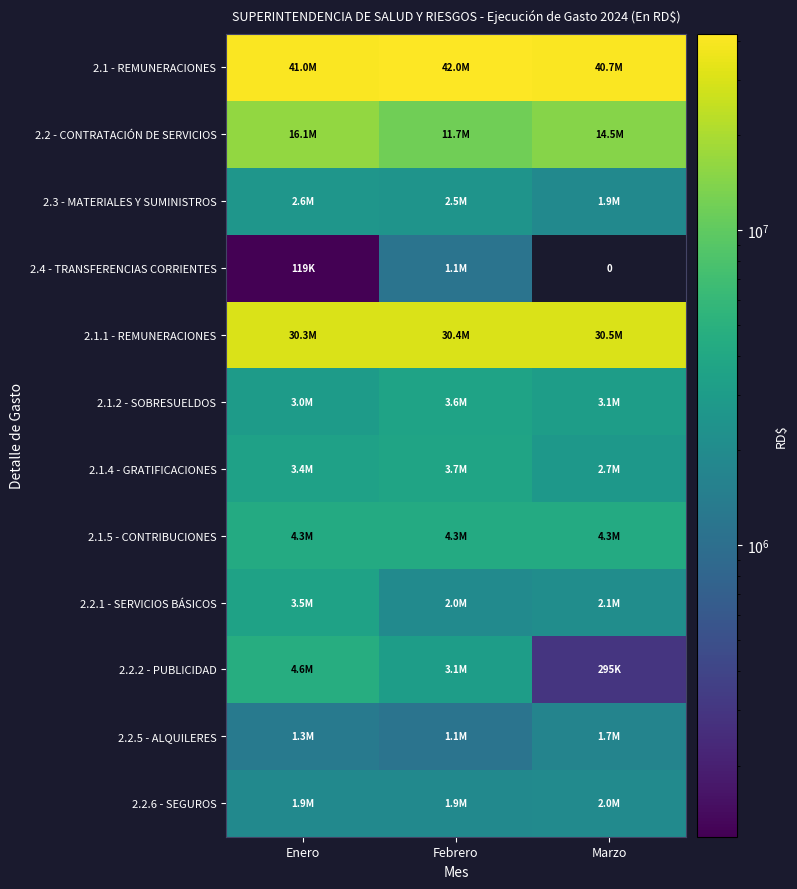

Which series has the largest total across all categories?

2.1 - REMUNERACIONES